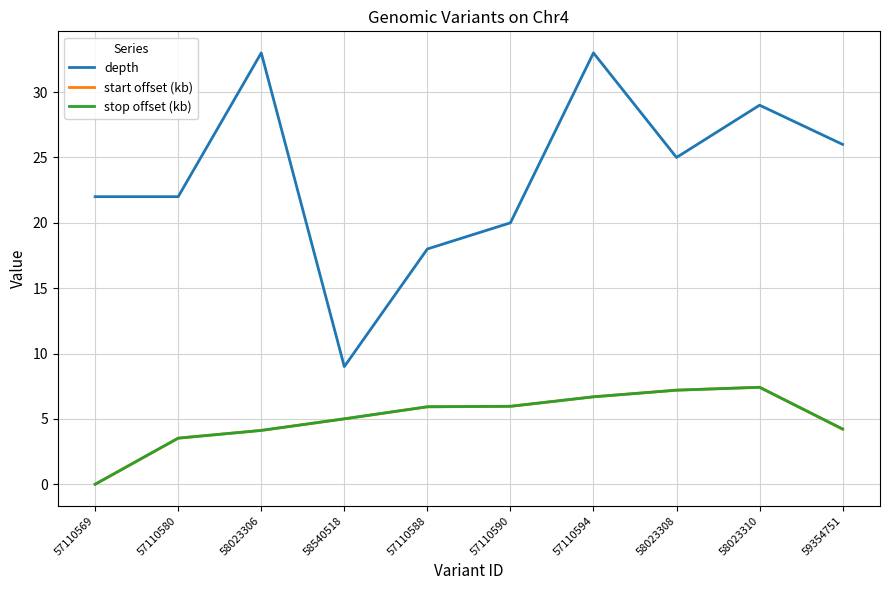

What are all the series names shown in the legend?

depth, start offset (kb), stop offset (kb)